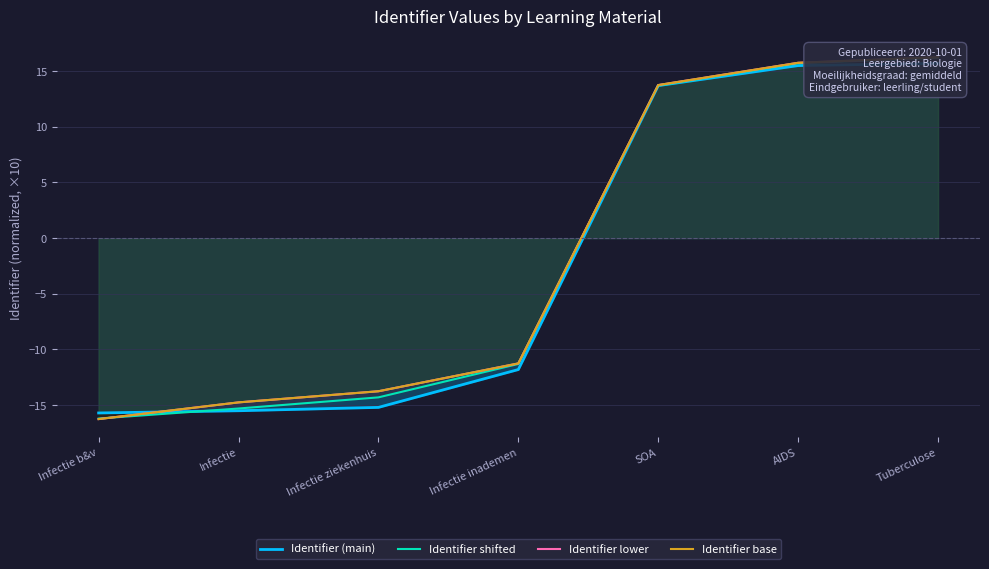

What is the average value of the Identifier shifted series?

-1.6